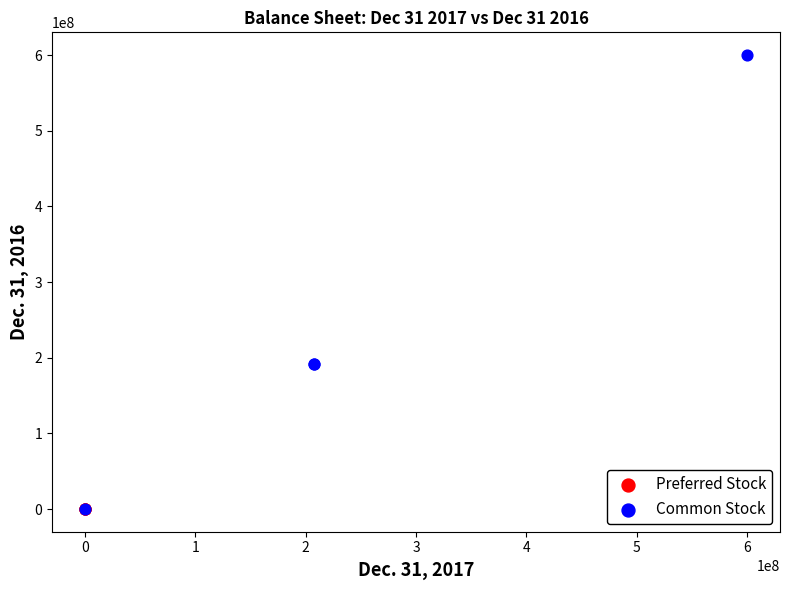

What are all the series names shown in the legend?

Preferred Stock, Common Stock